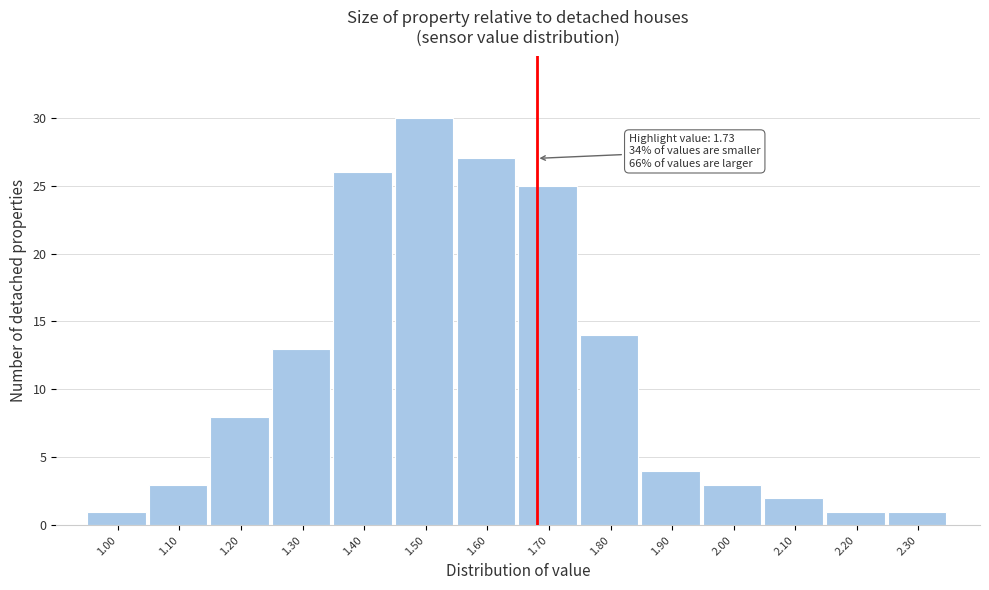

Reading left to right, transcribe all the data shown in this chart.

1	3	8	13	26	30	27	25	14	4	3	2	1	1